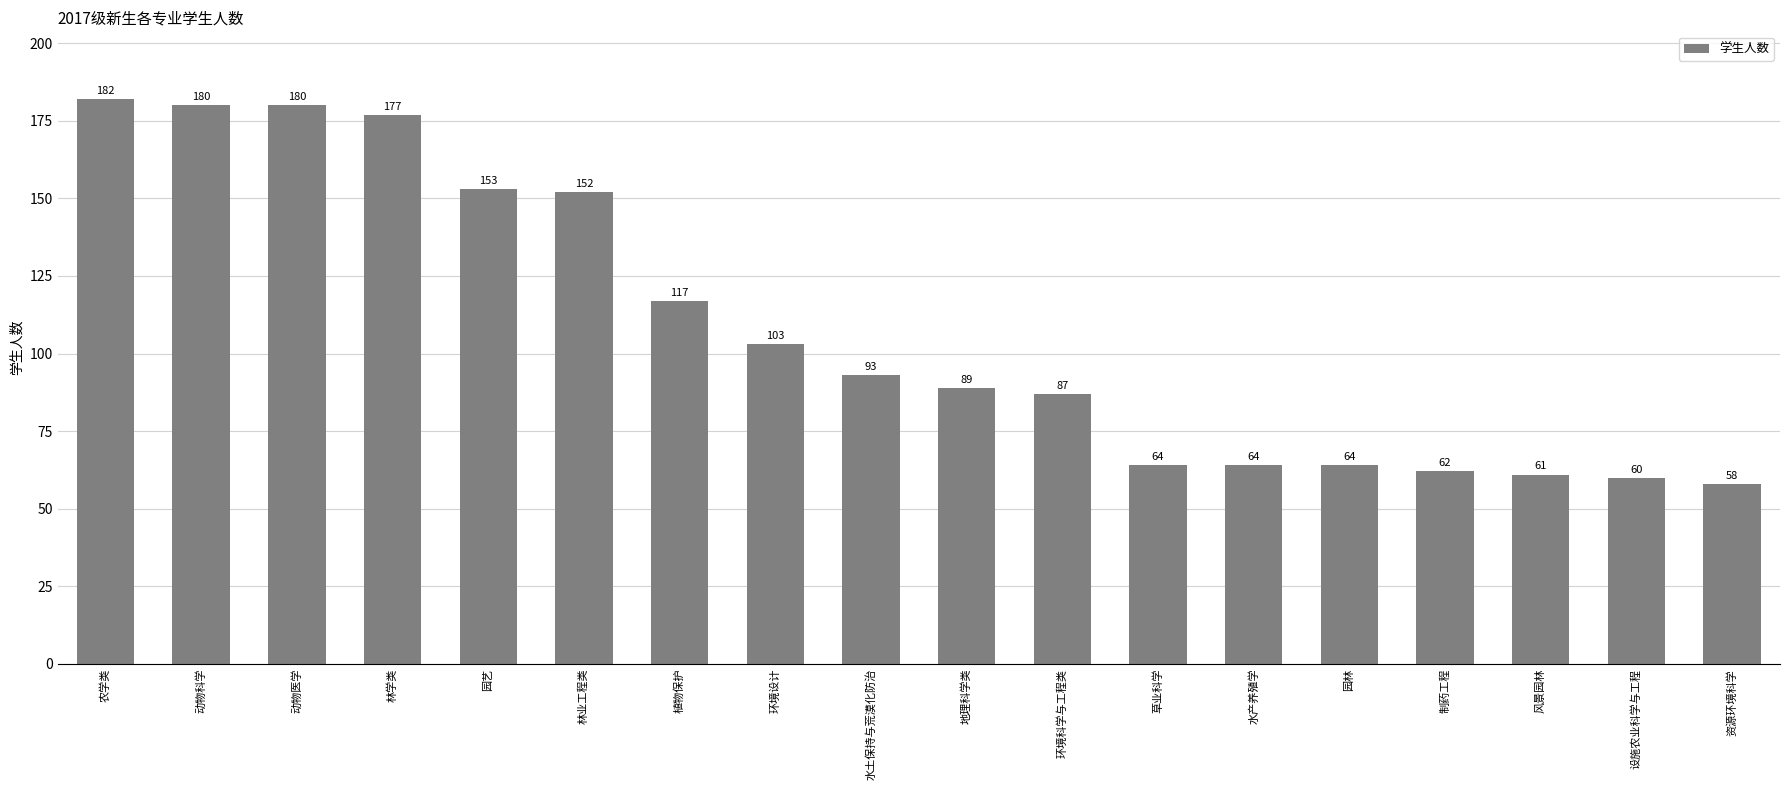

At which label does the data first exceed 93?

农学类